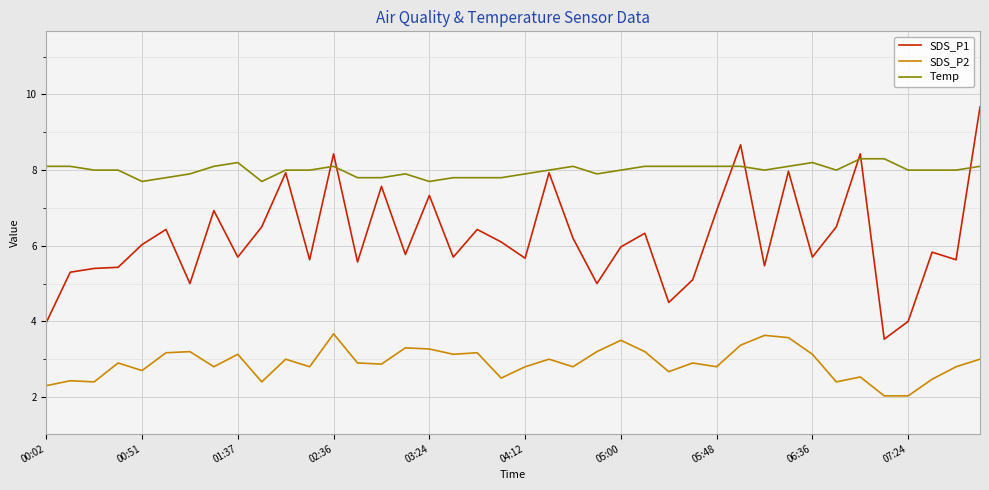

Which series has the largest total across all categories?

Temp